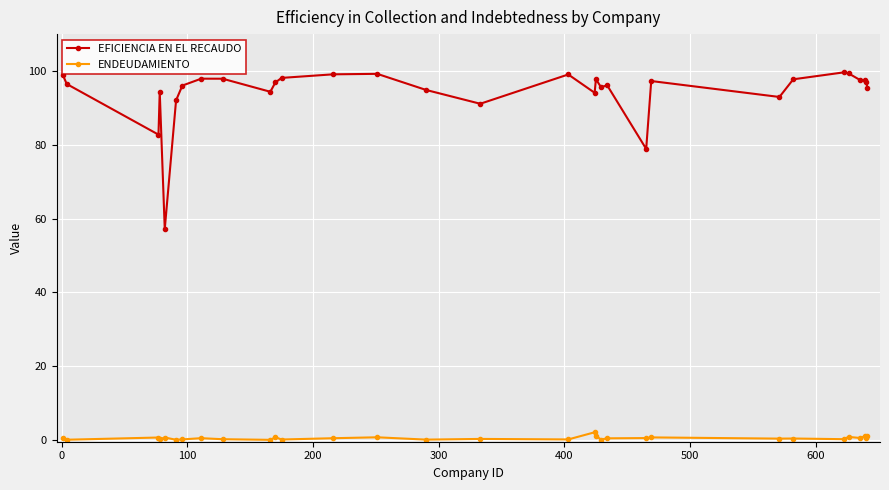

Rank the series by their average value, from highest to lowest.

EFICIENCIA EN EL RECAUDO, ENDEUDAMIENTO